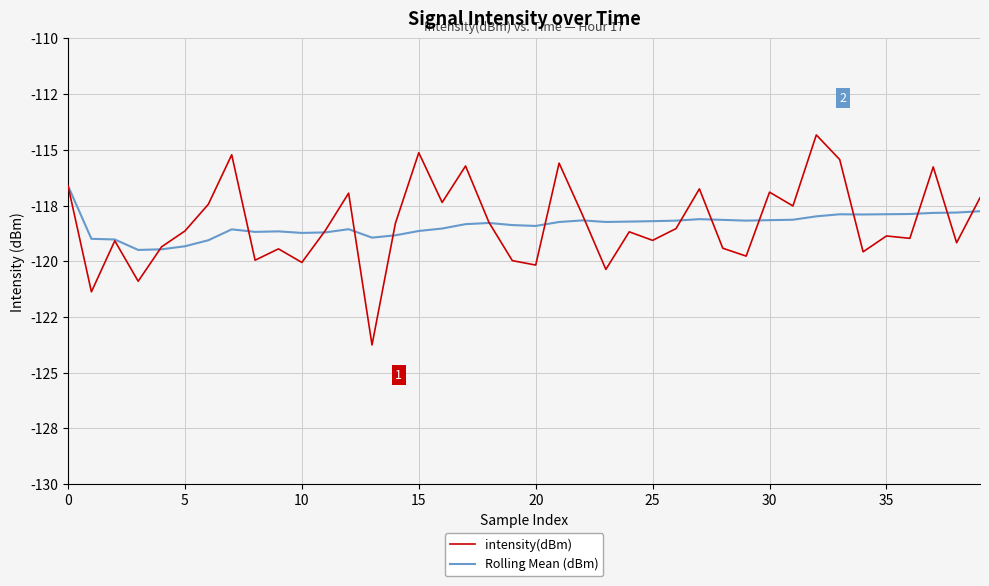

Is this an area chart (filled region under the line)?

No